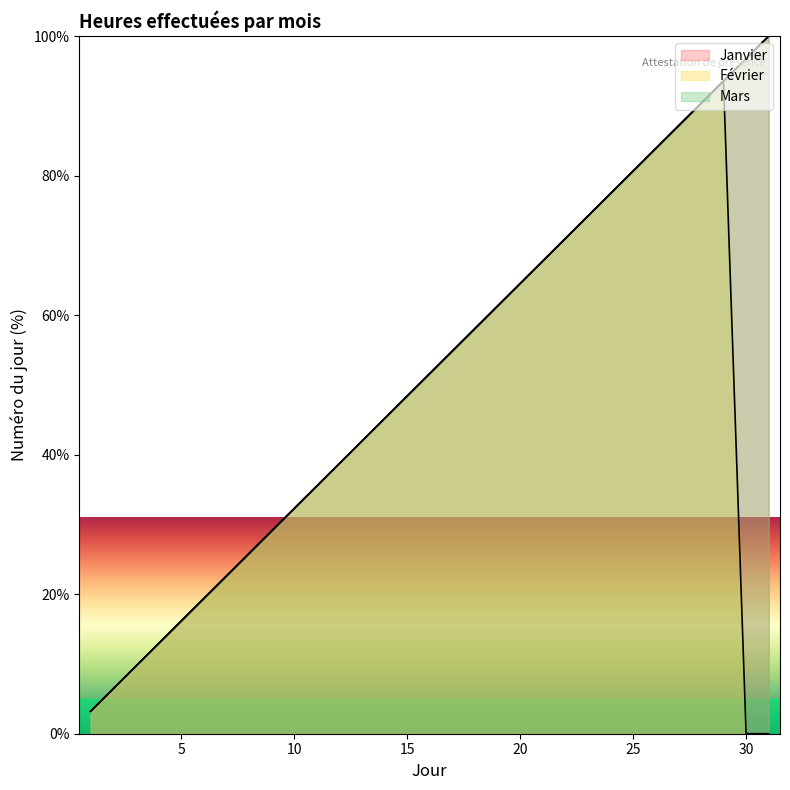

Read the Mars value at 19.

61.3